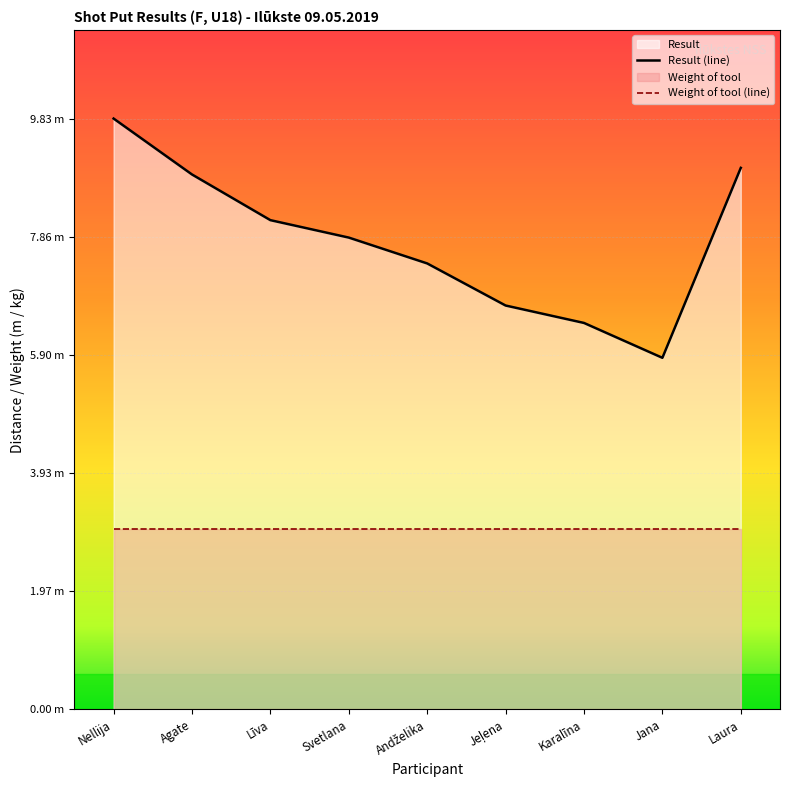

Rank the series by their maximum value, from lowest to highest.

Weight of tool (line), Result (line)